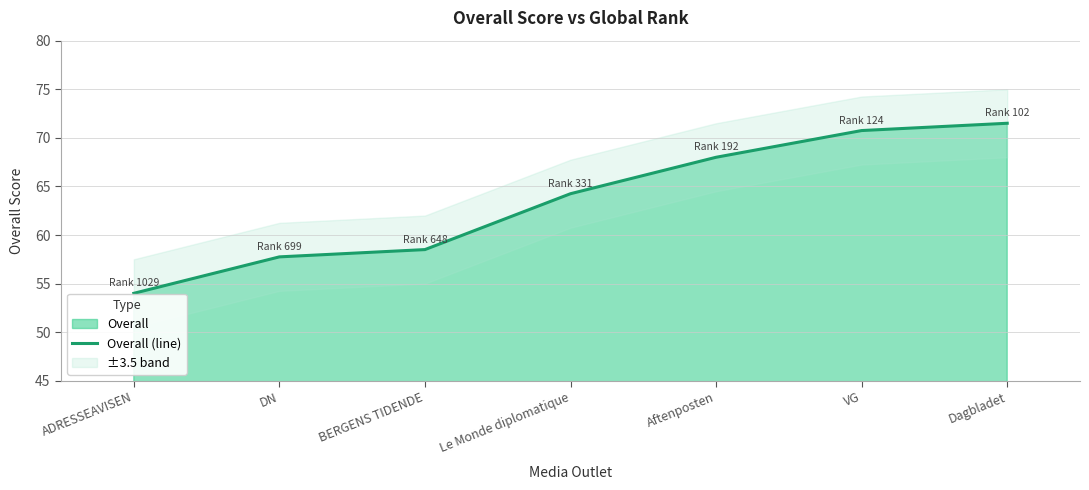

What is the label of the 1st point from the right?

Dagbladet